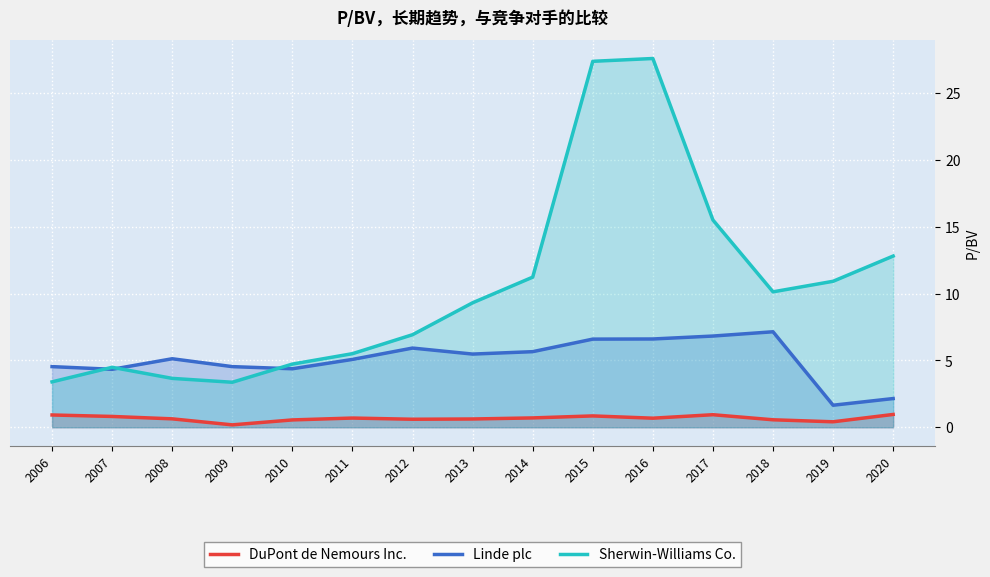

At which category does the chart reach its minimum across all series?

2009